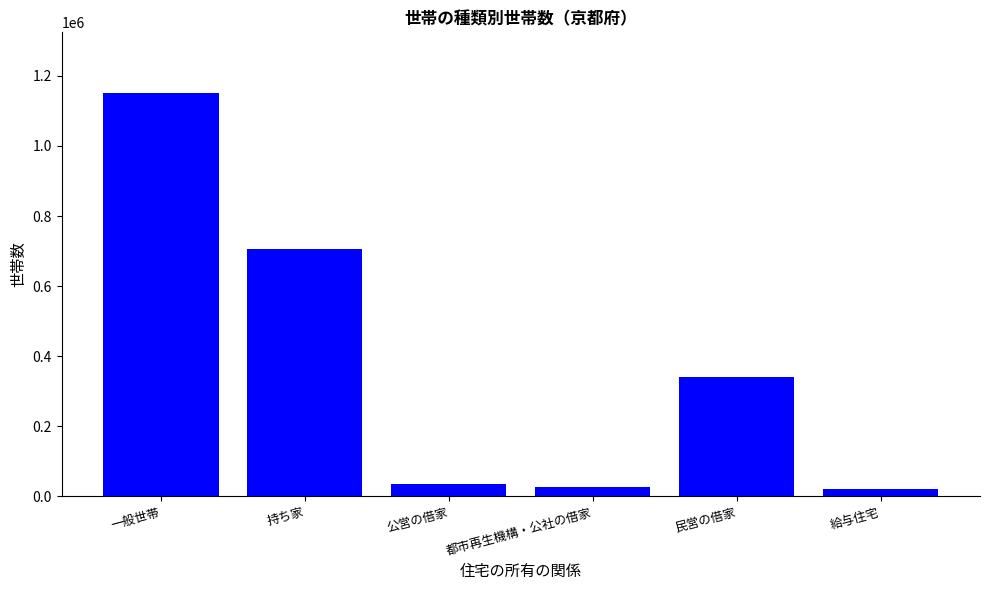

Where is the data nearest to the value 585653?

持ち家